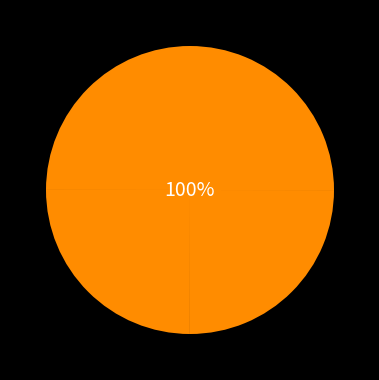

Is the sum of EMR018 and EMR017 greater than half?

No